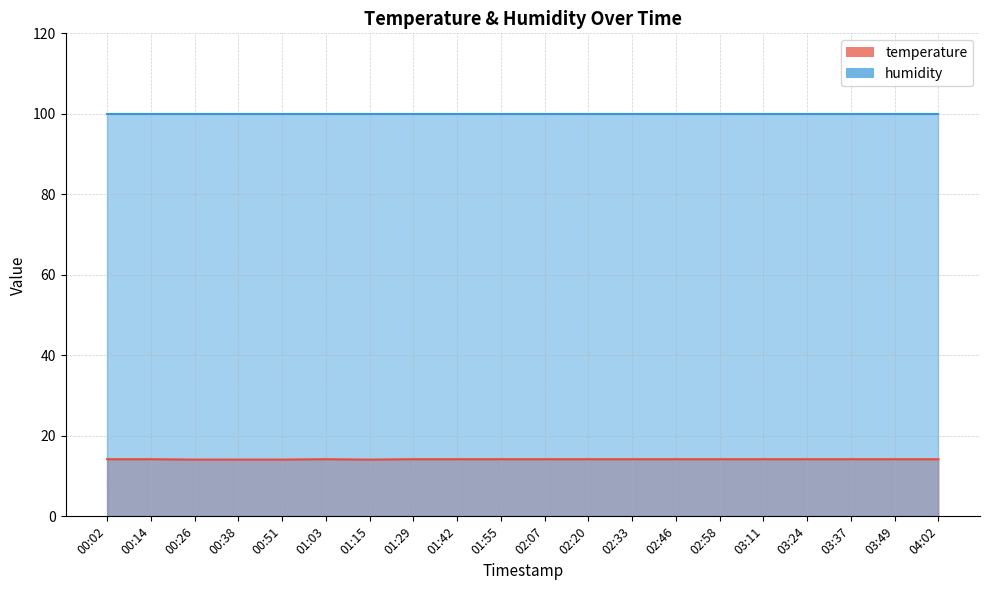

What is the difference between the second highest and second lowest values?

0.1